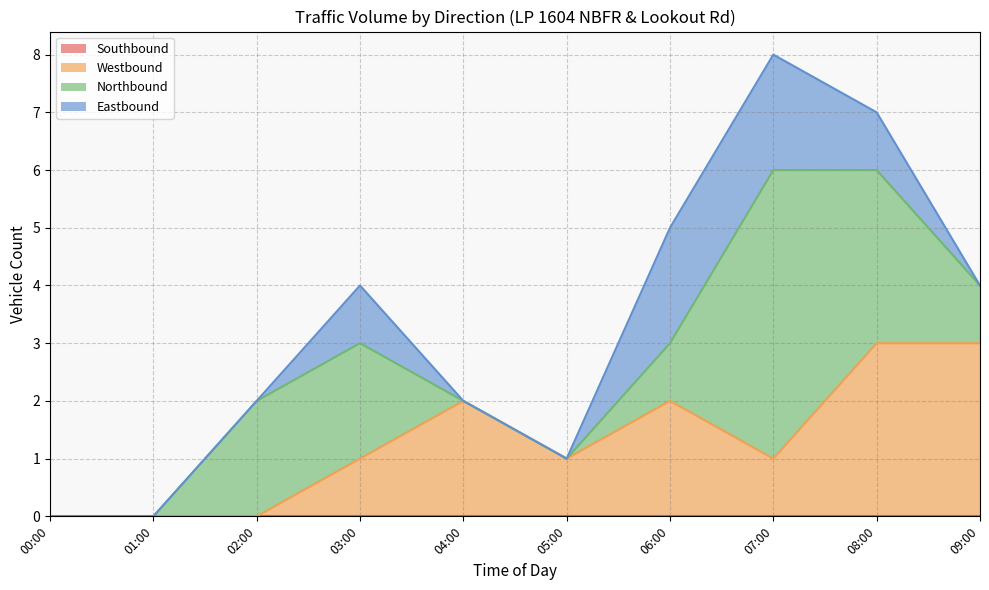

Does the chart have visible grid lines?

Yes